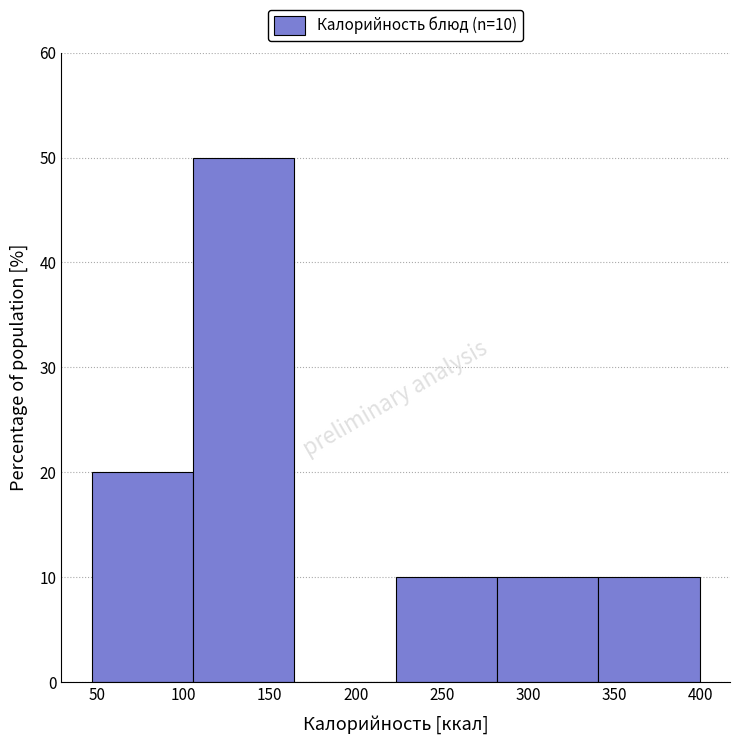

Which range on the x-axis has the tallest bar?

105 to 165